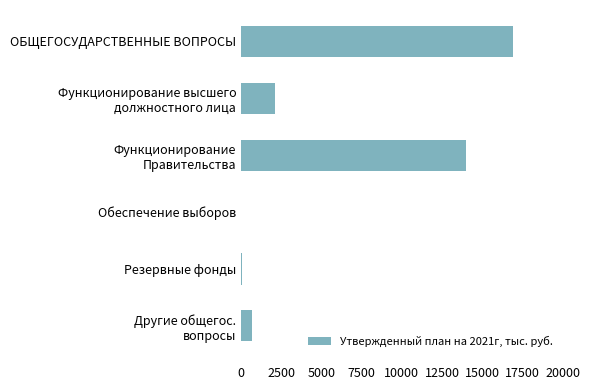

What is the sum of all values?

33787.6